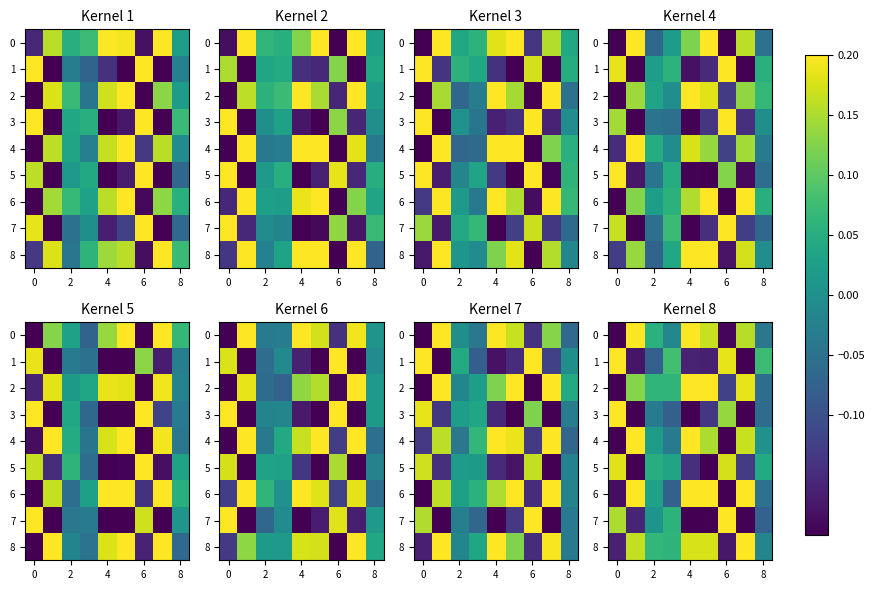

How many positive values does the 8 series have?

6